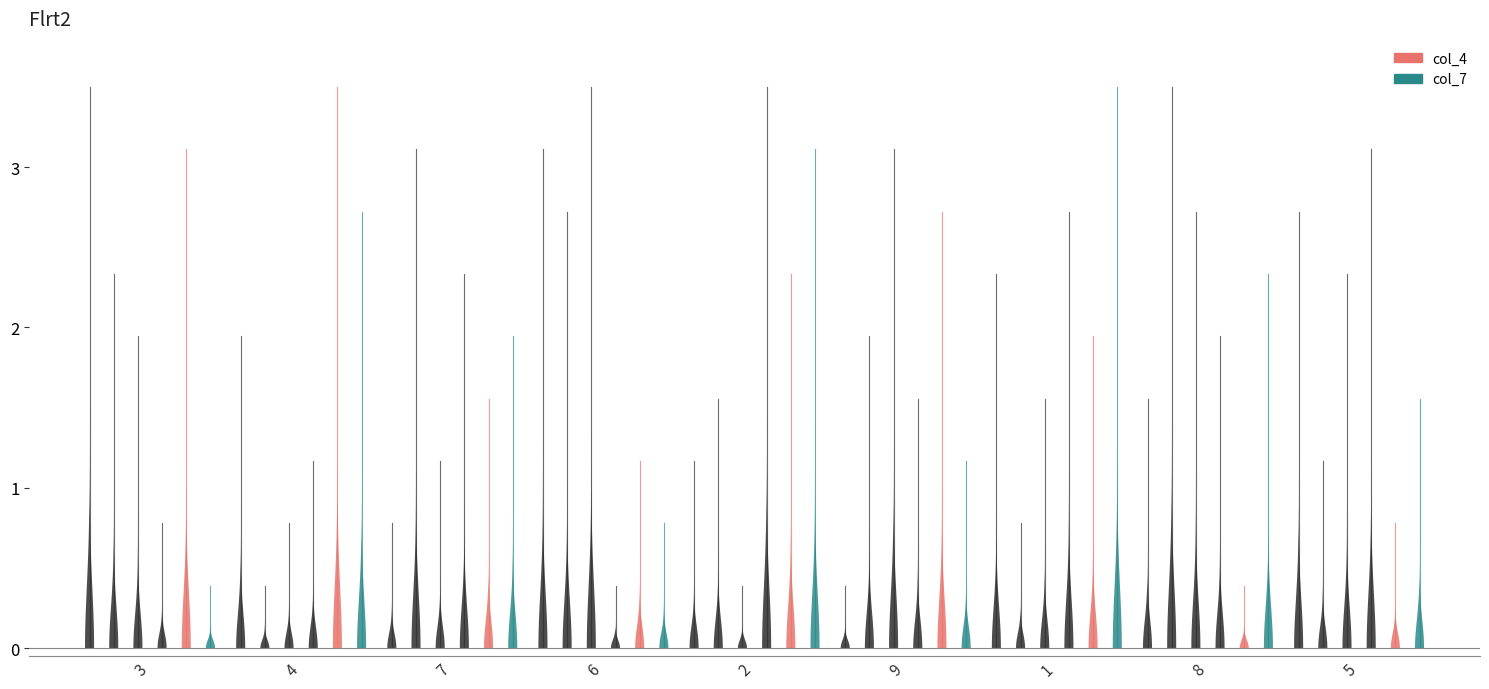

Is the value of col_3 at 3 greater than the value of col_6 at 4?

No